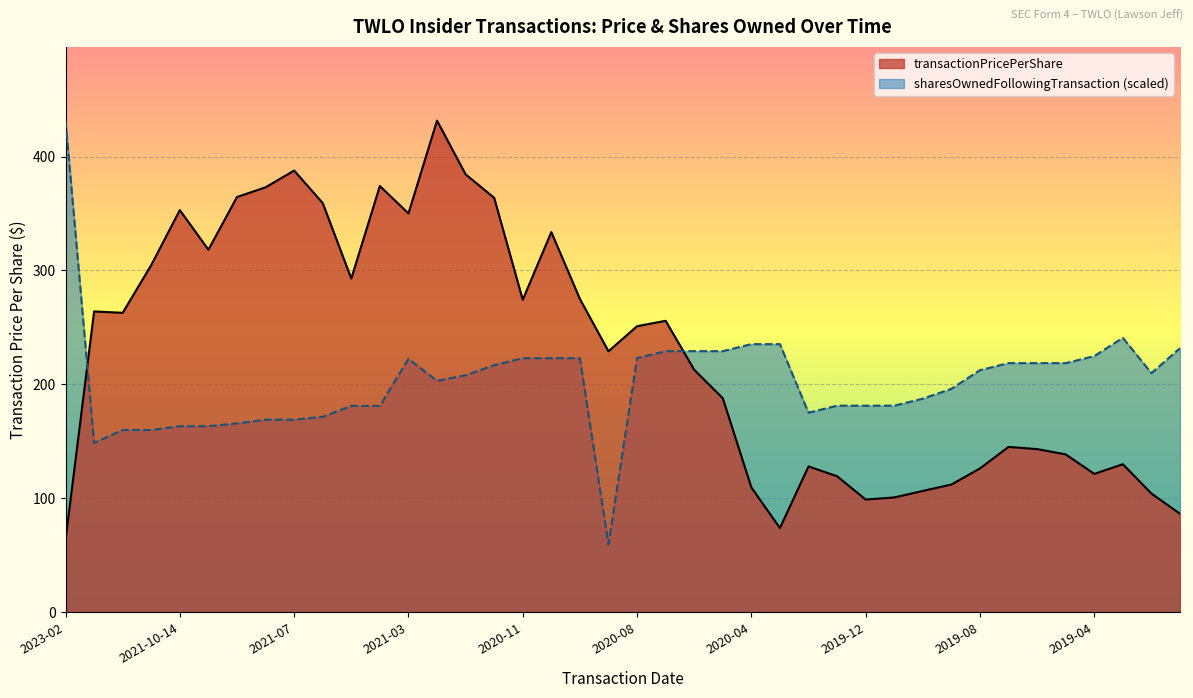

Count the number of data series in this chart.

2